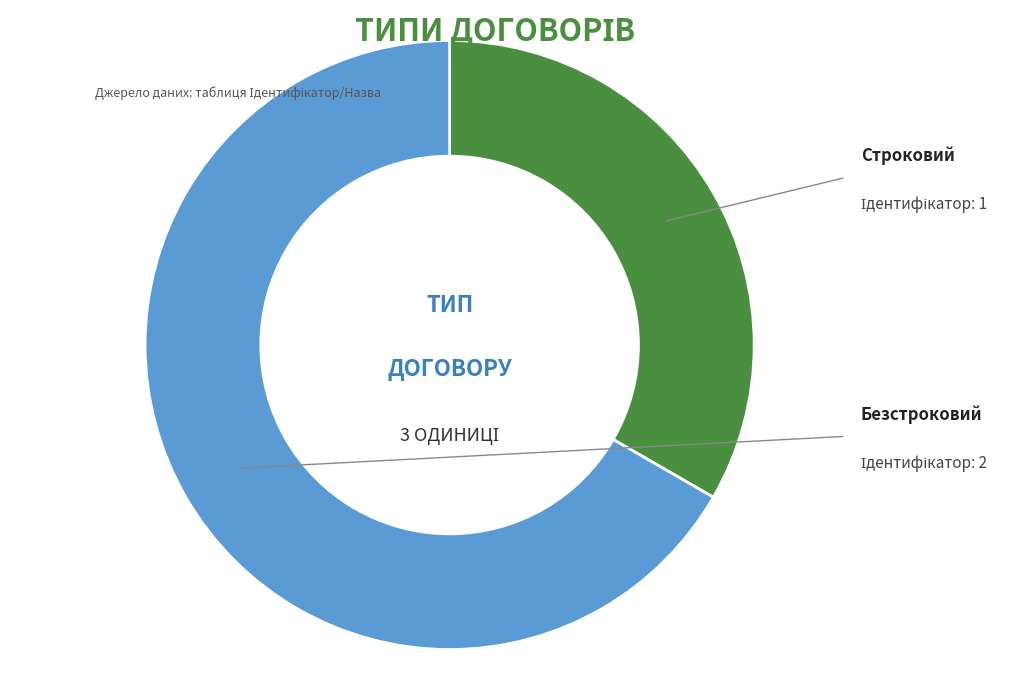

To the nearest percent, what is the difference between the largest and smallest slice percentages?

33%